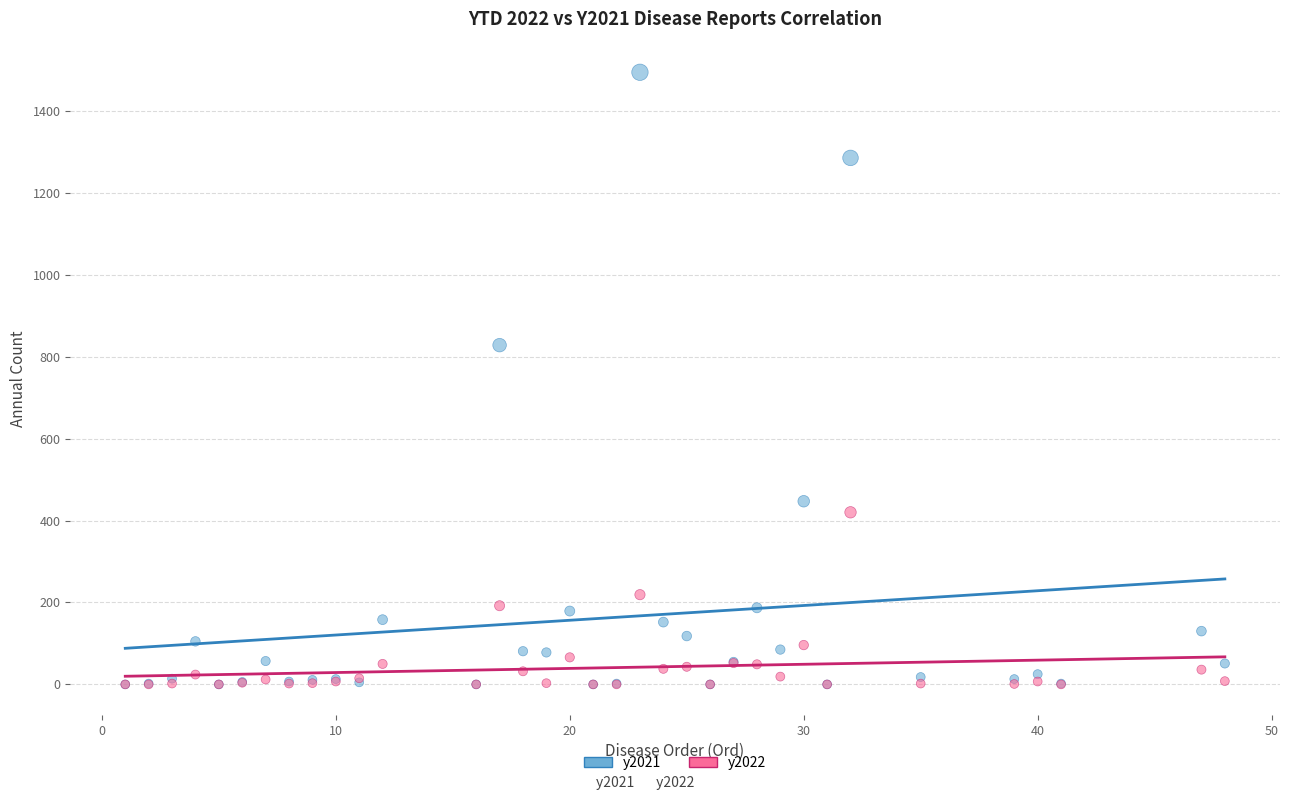

What are all the series names shown in the legend?

y2021, y2022